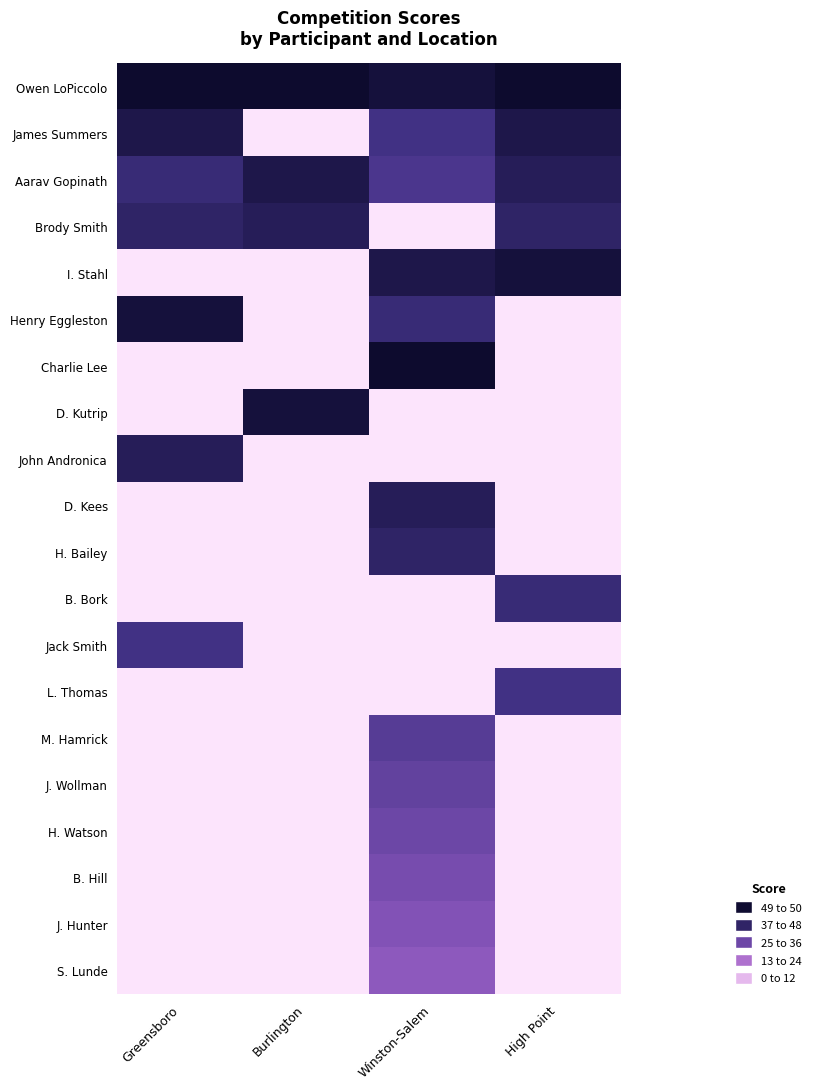

What is the total value across all series at Winston-Salem?

518